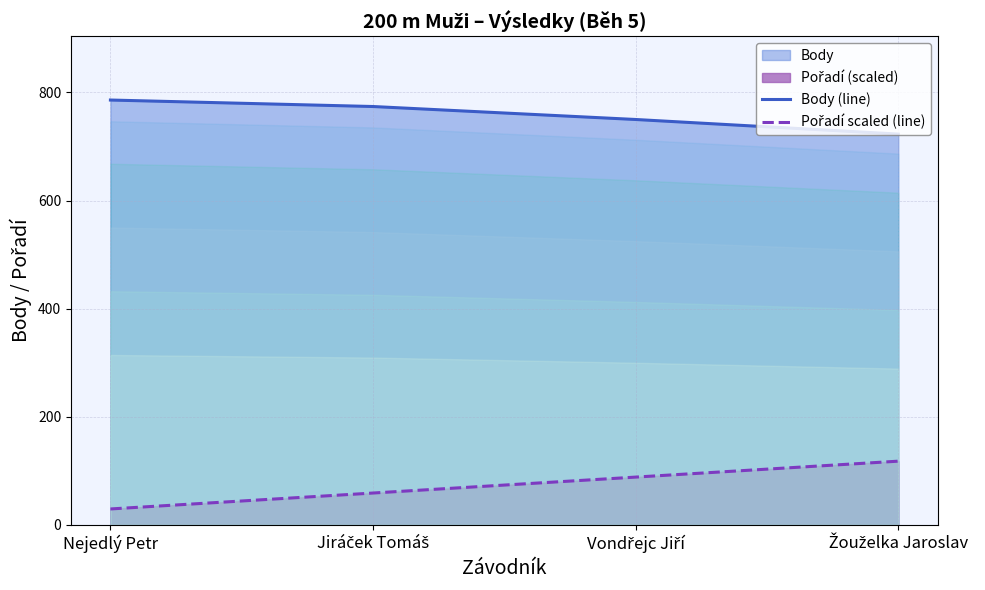

Count the Body (line) values in the range 750 to 786.

3